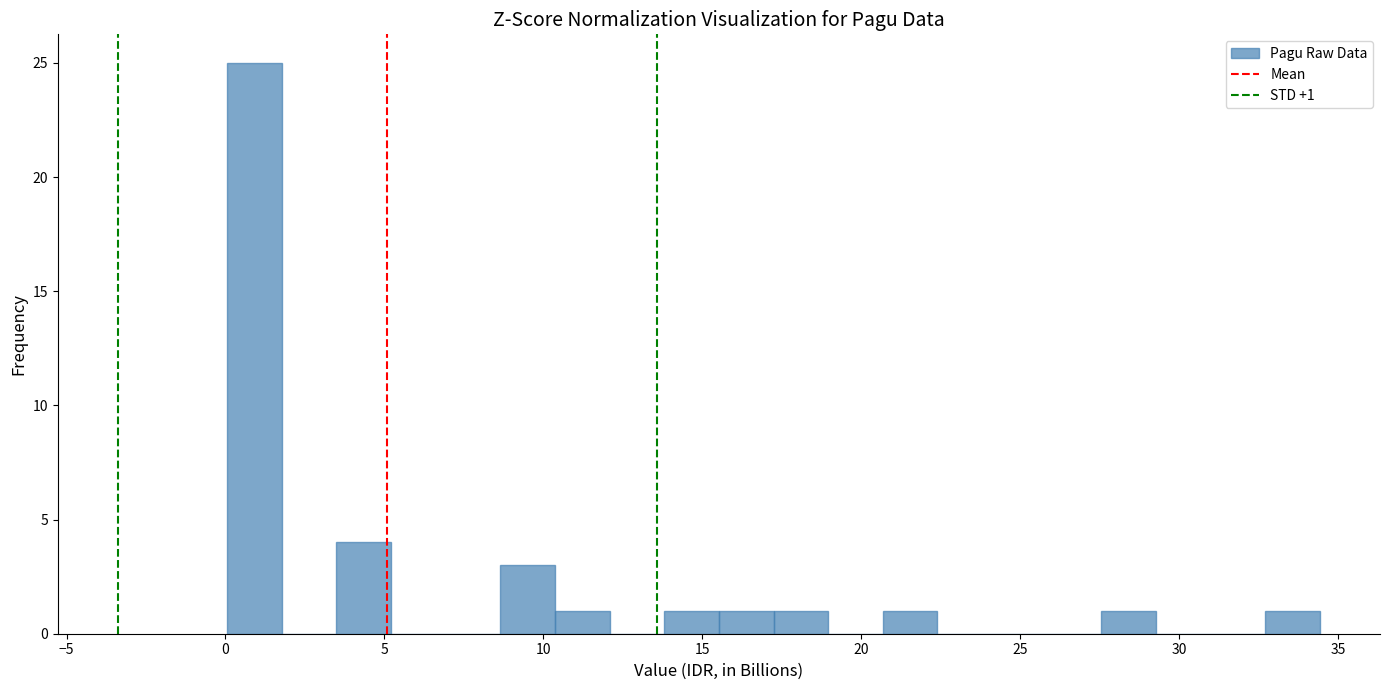

Around what value on the x-axis is the tallest bar? Give the approximate position of its centre, as read against the axis.

1.0